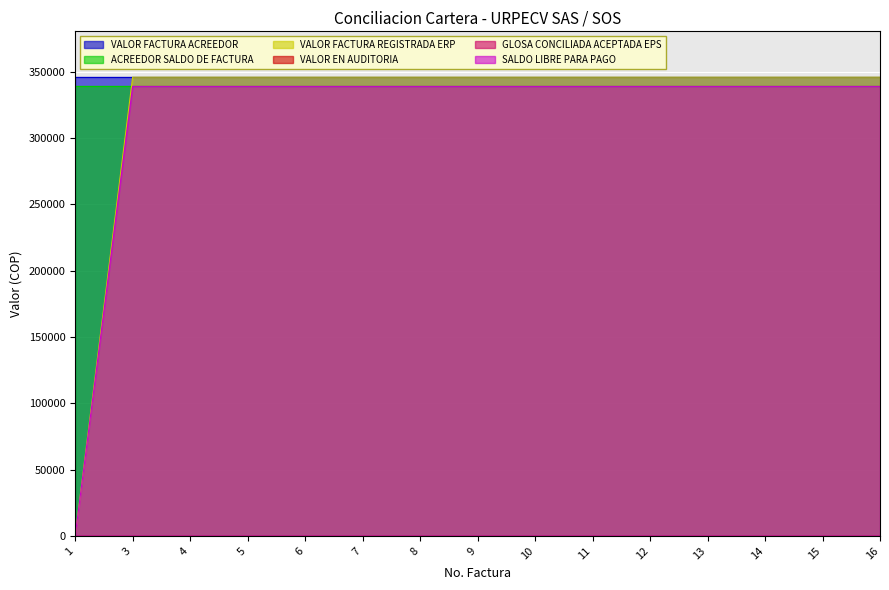

Reading left to right, extract all data points from this chart.

VALOR FACTURA ACREEDOR: 345860	345860	345860	345860	345860	345860	345860	345860	345860	345860	345860	345860	345860	345860	345860
ACREEDOR SALDO DE FACTURA: 338942	338942	338942	338942	338942	338942	338942	338942	338942	338942	338942	338942	338942	338942	338942
VALOR FACTURA REGISTRADA ERP: 0	345860	345860	345860	345860	345860	345860	345860	345860	345860	345860	345860	345860	345860	345860
VALOR EN AUDITORIA: 0	0	0	0	0	0	0	0	0	0	0	0	0	0	0
GLOSA CONCILIADA ACEPTADA EPS: 0	0	0	0	0	0	0	0	0	0	0	0	0	0	0
SALDO LIBRE PARA PAGO: 0	338943	338943	338943	338943	338943	338943	338943	338943	338943	338943	338943	338943	338943	338943